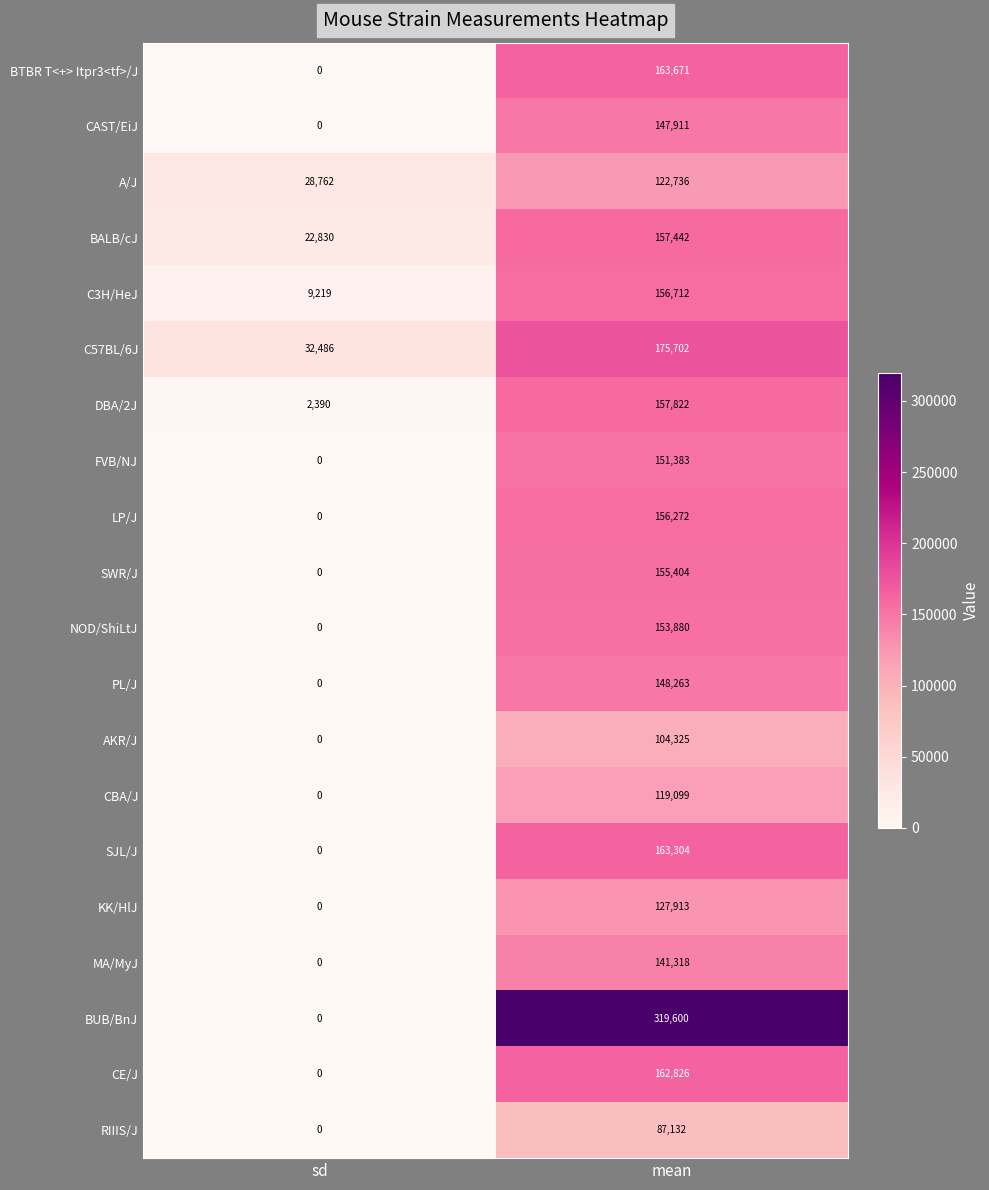

At how many categories does at least one series exceed 162897?

1